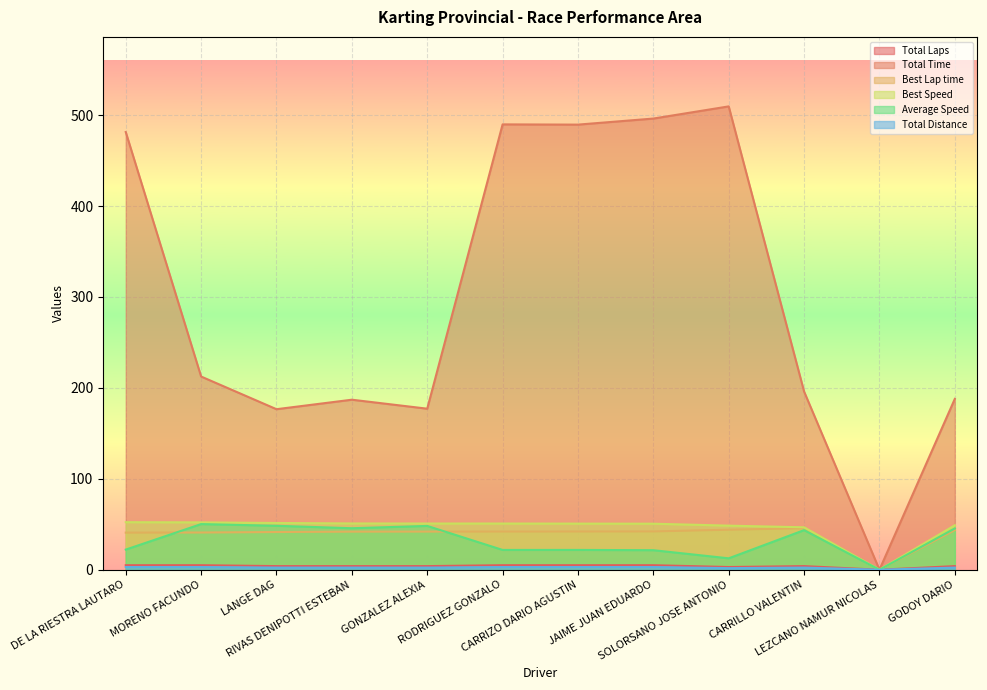

Is it true that Total Time equals 177.1 at GONZALEZ ALEXIA?

True